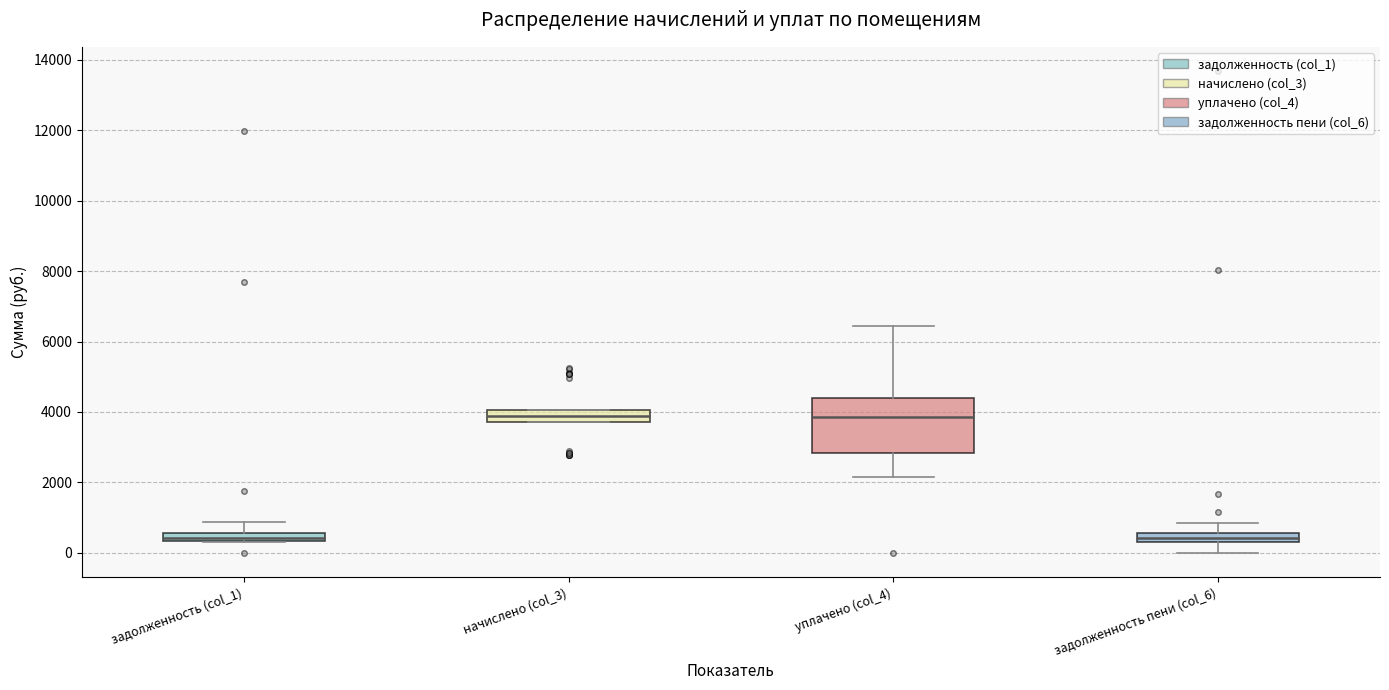

Which box is the tallest, from its lower edge to its upper edge?

уплачено (col_4)